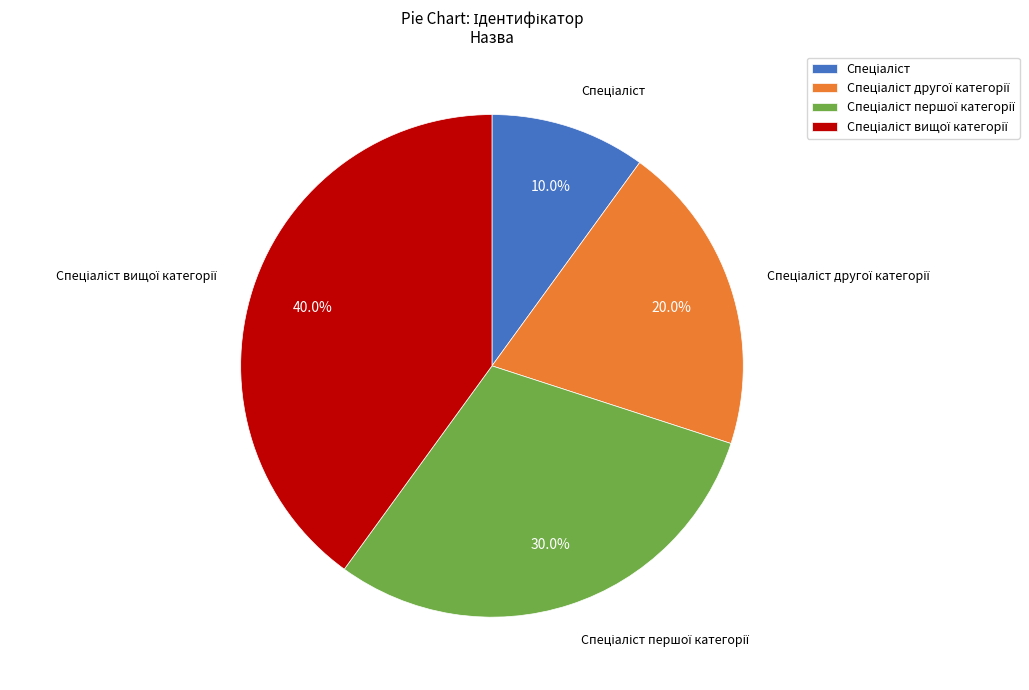

Does any single category account for the majority?

No